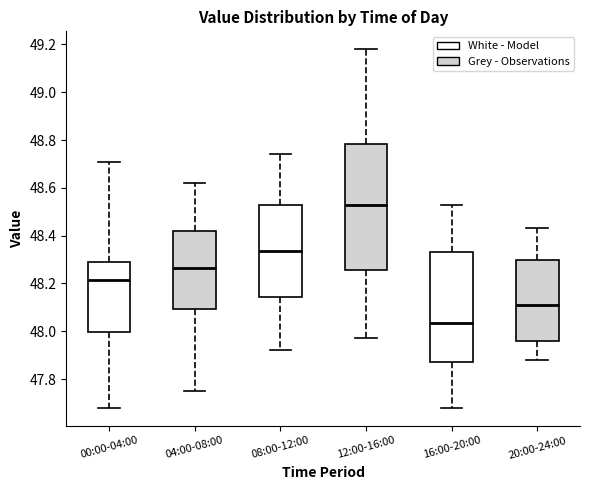

Which box's median line is the highest?

12:00-16:00